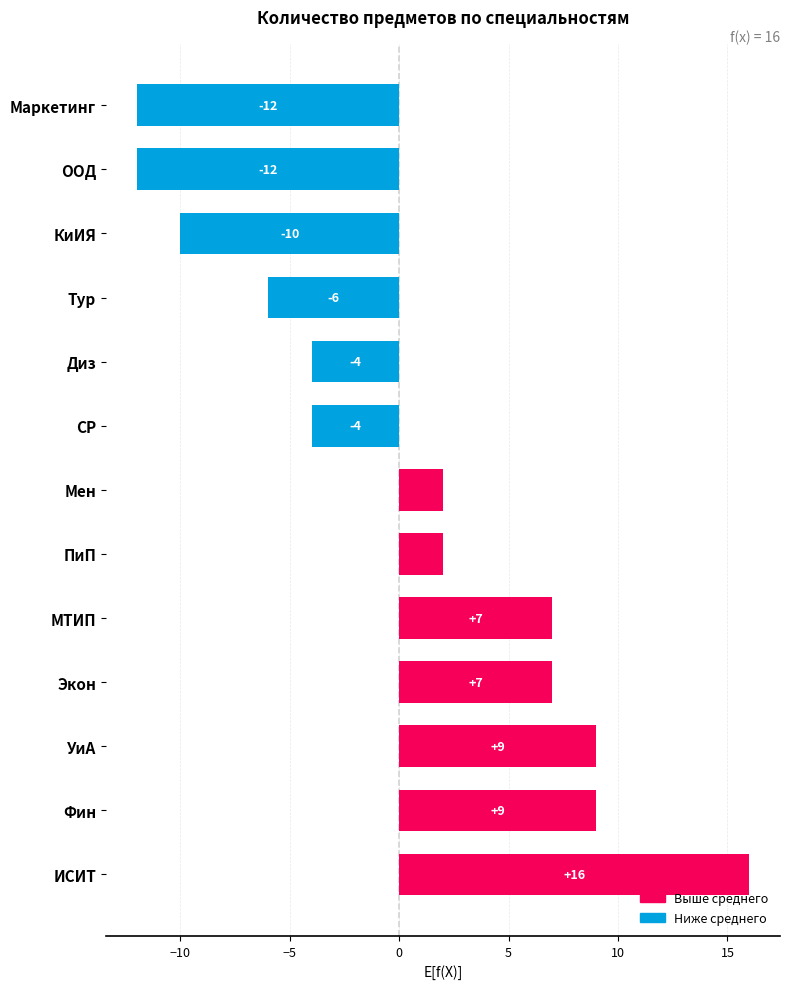

The chart shows a value of -7 at КиИЯ. True or false?

False